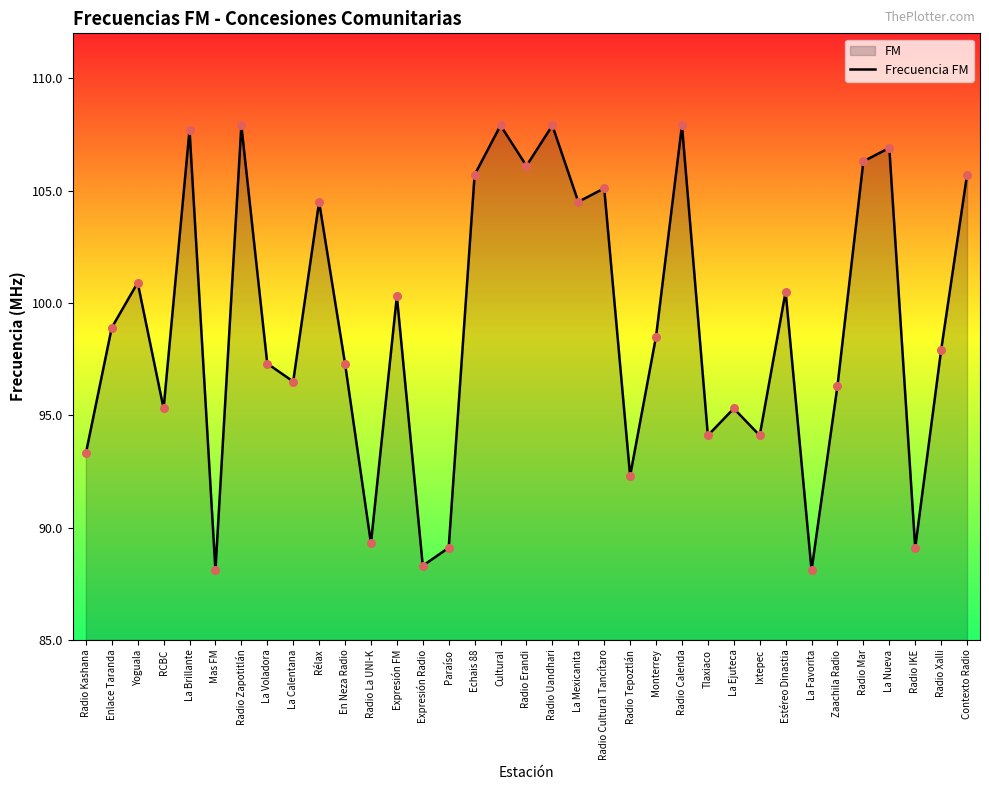

What is the change in value from Paraíso to Radio Mar?

+17.2